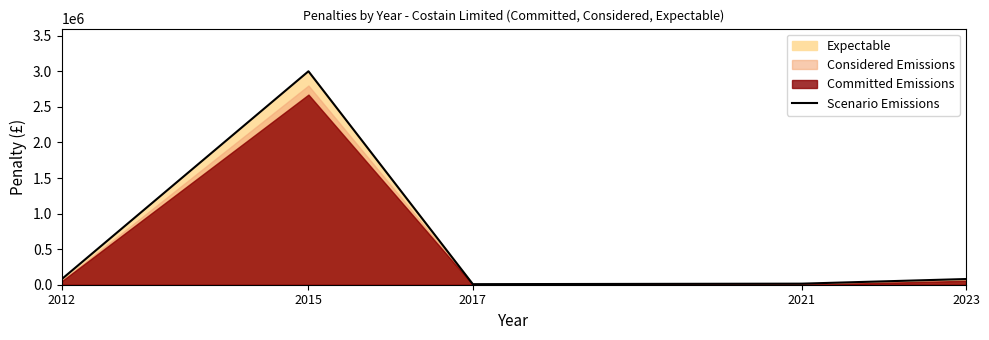

True or false: the data has more than 0 interior local peaks.

True